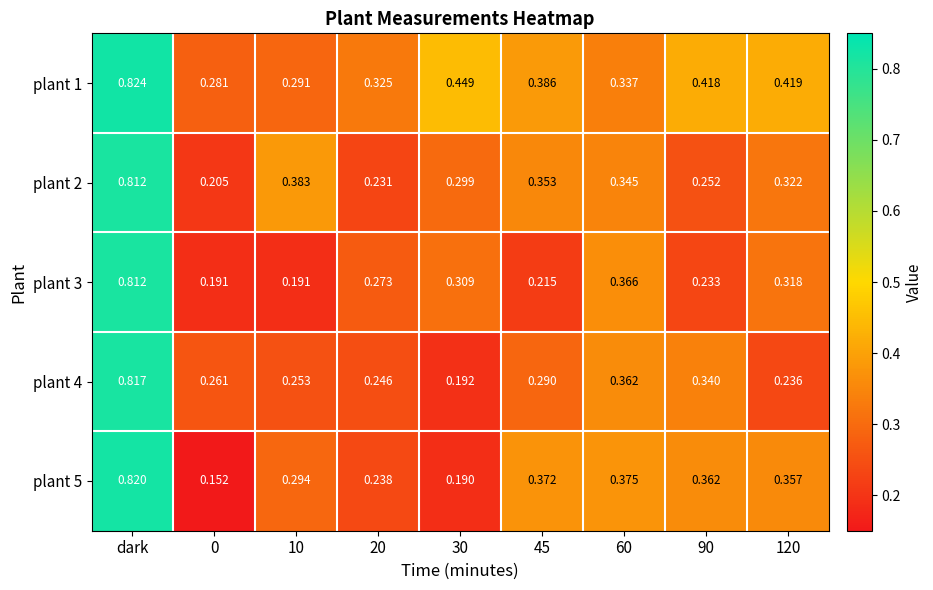

Is the value of plant 3 at 20 greater than the value of plant 1 at 45?

No